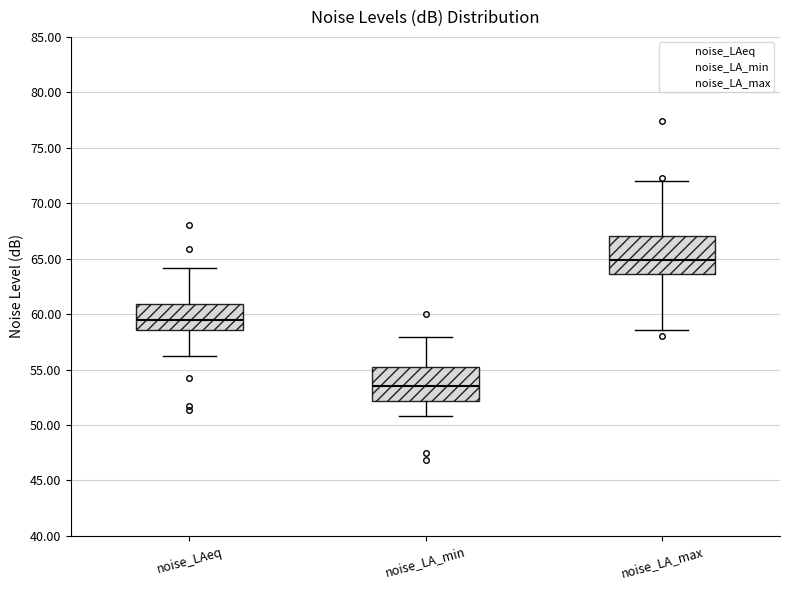

Reading left to right, transcribe this box plot: for each box, give where its median line is, the range the box spans, and where its two whiskers end, as read against the y-axis. The values are not printed on the chart, so give them approximately, as read against the axis.

noise_LAeq: median 59.5, box 58.5 to 61.0, whiskers 56.0 to 64.0
noise_LA_min: median 53.5, box 52.0 to 55.0, whiskers 51.0 to 58.0
noise_LA_max: median 65.0, box 63.5 to 67.0, whiskers 58.5 to 72.0